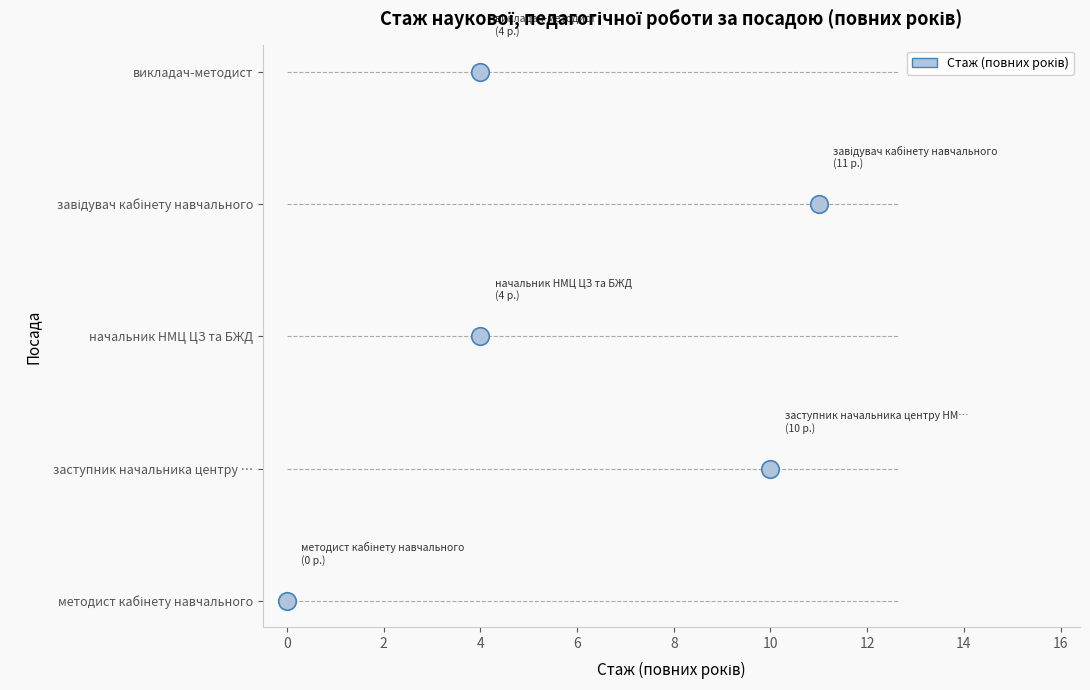

Which has a higher value, 0 or 4?

4